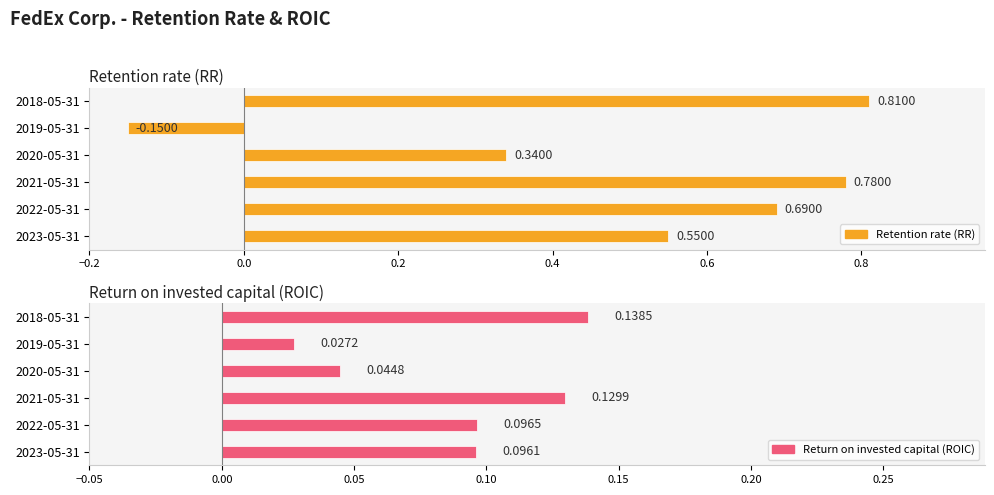

What is the difference between the highest and lowest values at 2022-05-31?

0.6